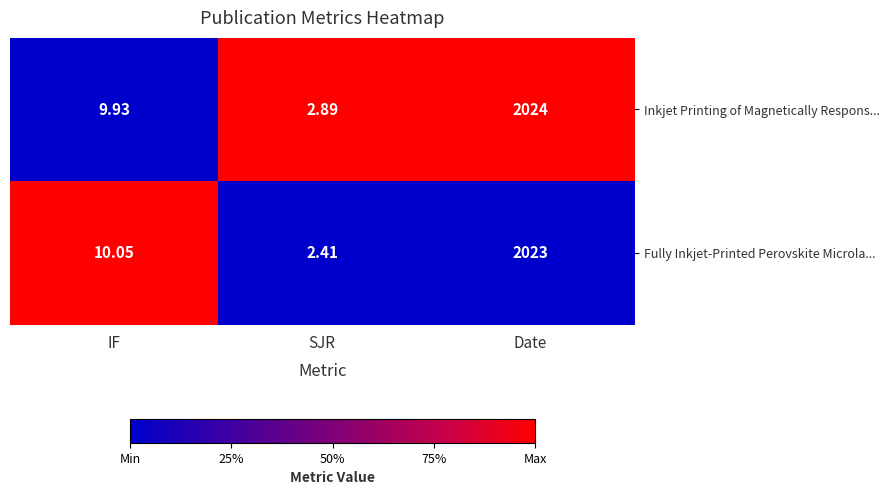

Between IF and Date, which series saw the biggest shift?

Inkjet Printing of Magnetically Respons...